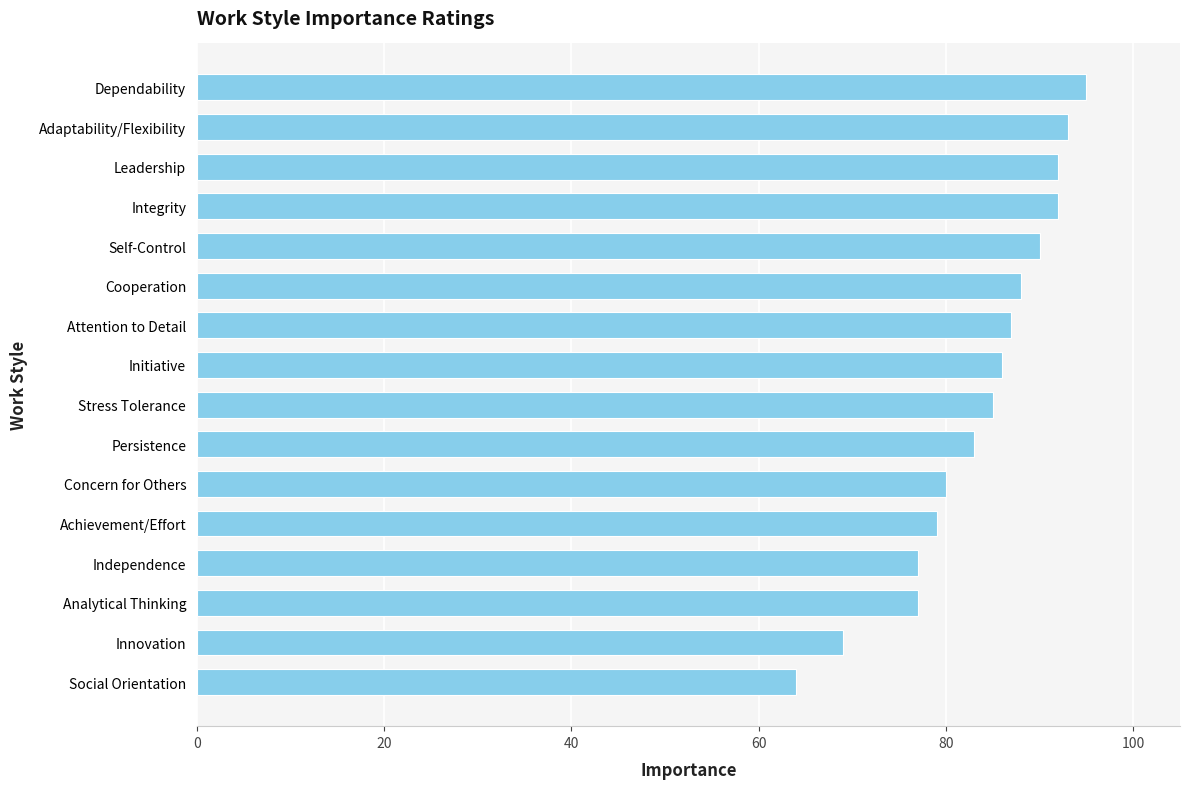

Is it true that the value at Dependability is 95?

True